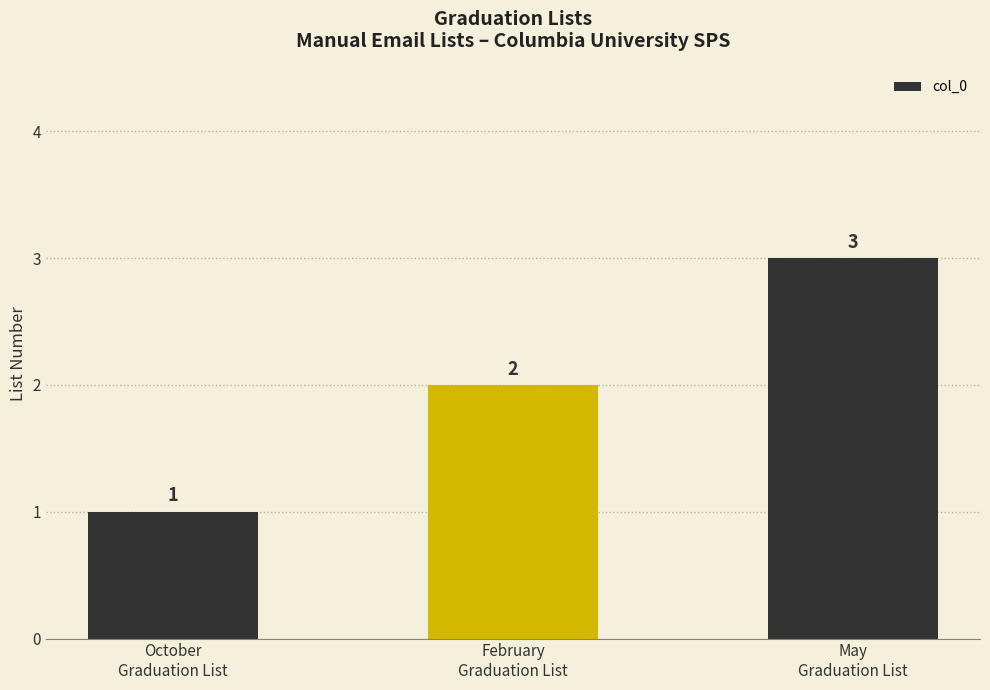

Does the chart contain stacked bars?

No